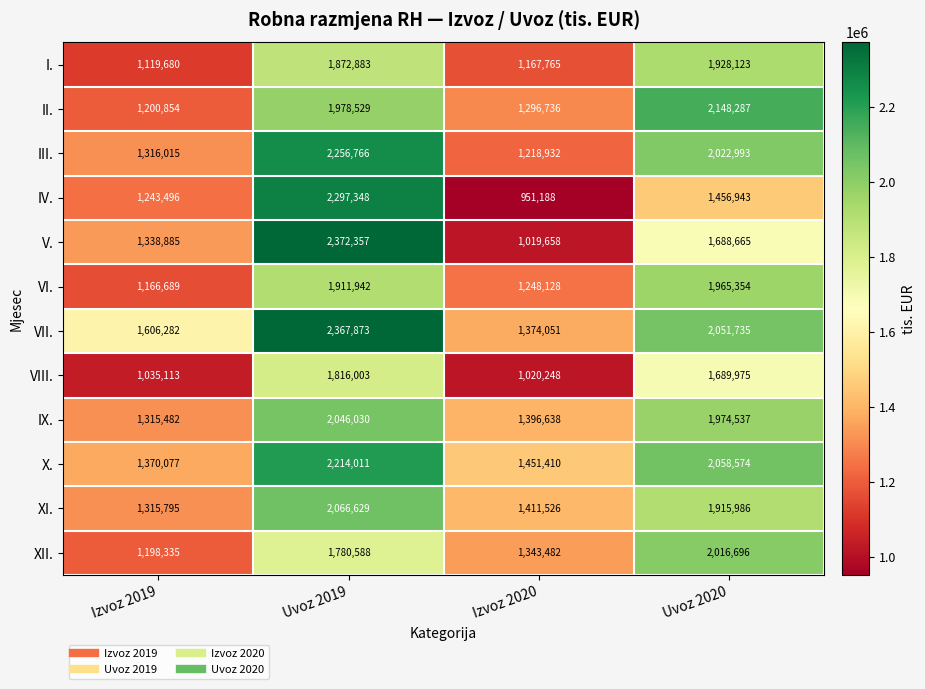

At which label does VIII. reach its minimum?

Izvoz 2020